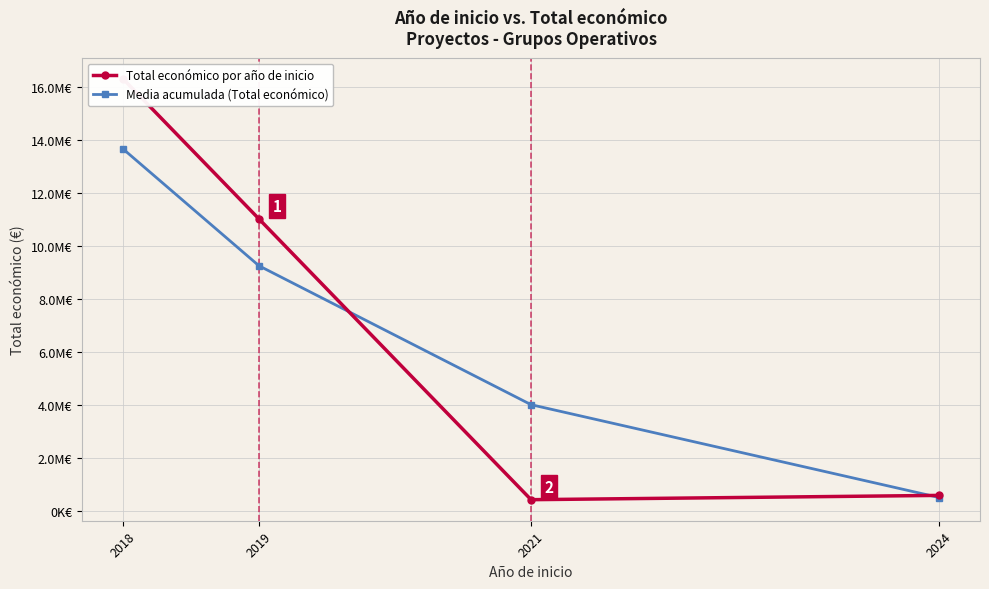

At which category does the chart reach its minimum across all series?

2021